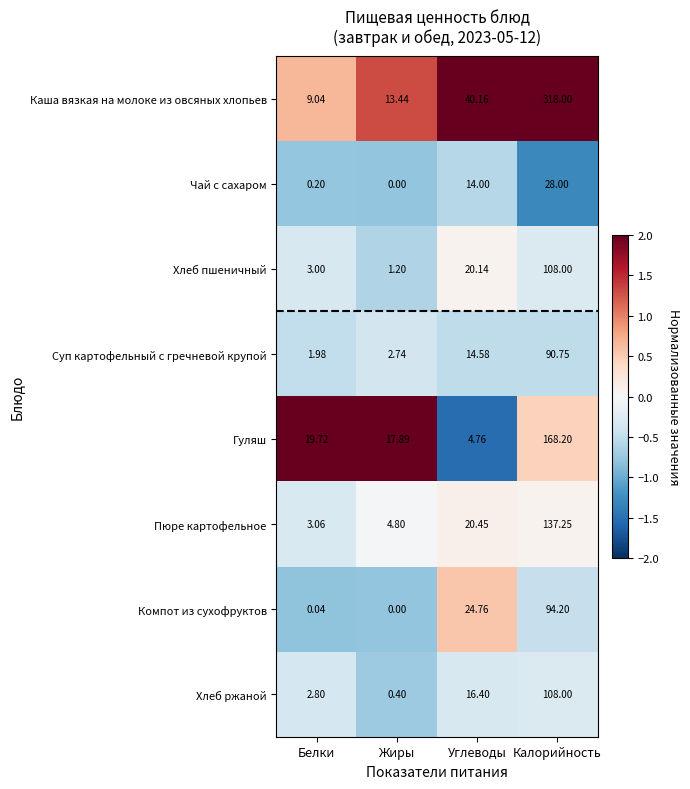

Count the number of data series in this chart.

8